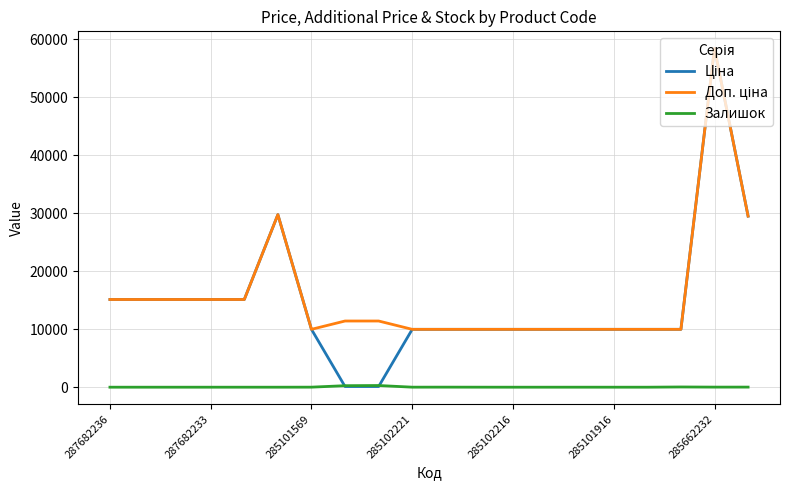

What is the greatest value displayed?

58426.5